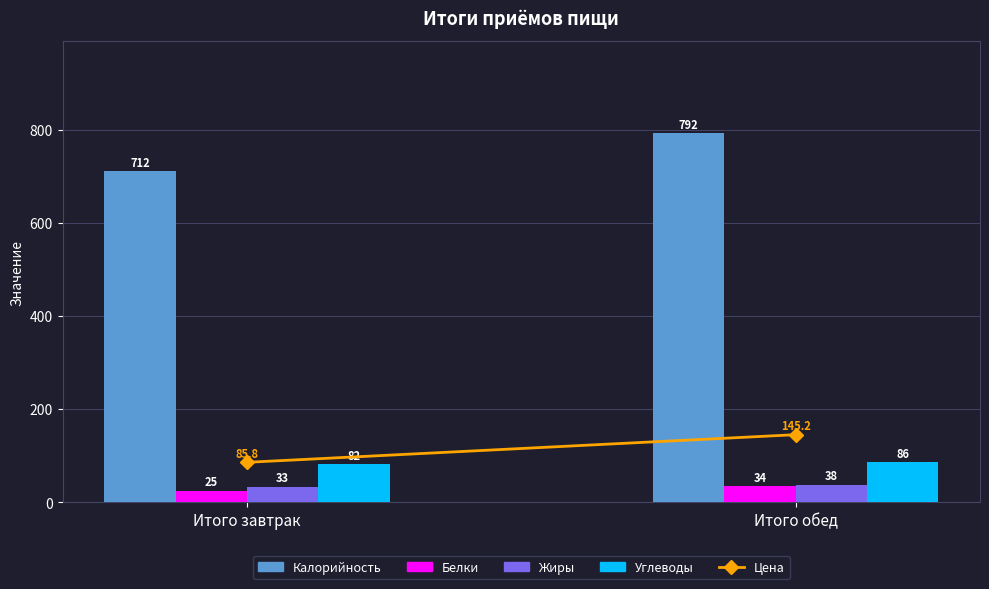

What value does the Белки series have at Итого завтрак?

25.2